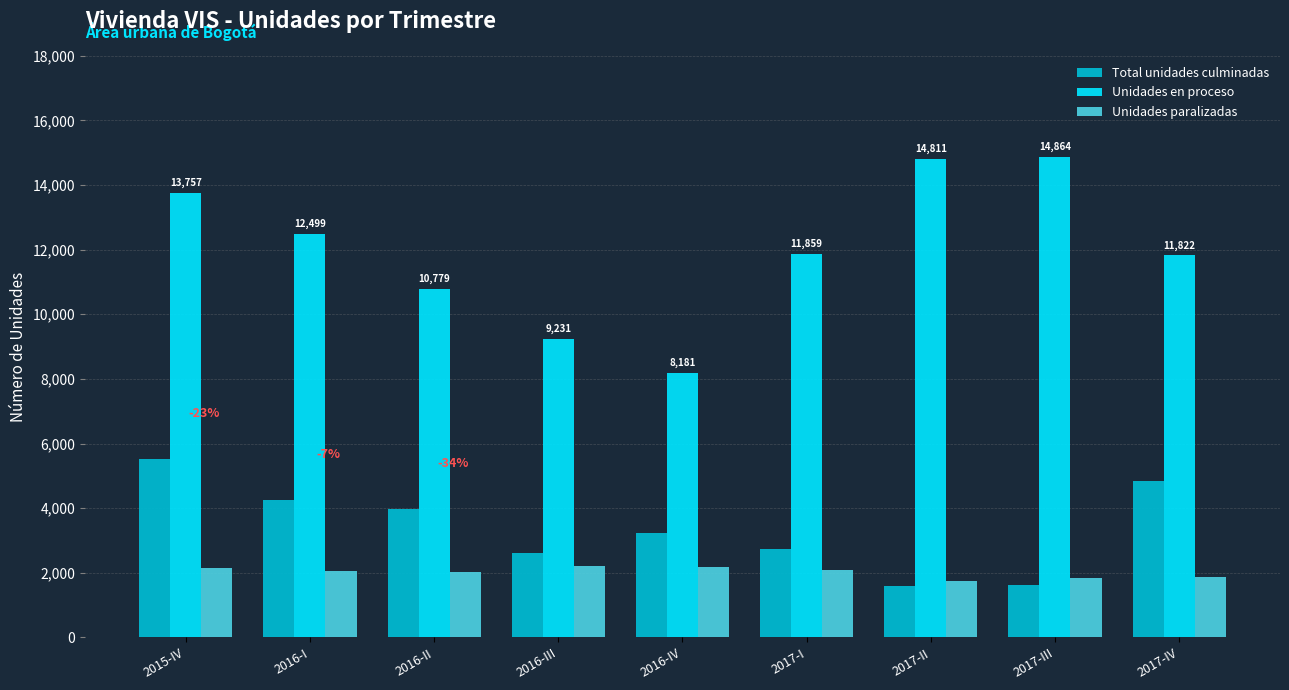

Is it true that Total unidades culminadas equals 835 at 2017-II?

False